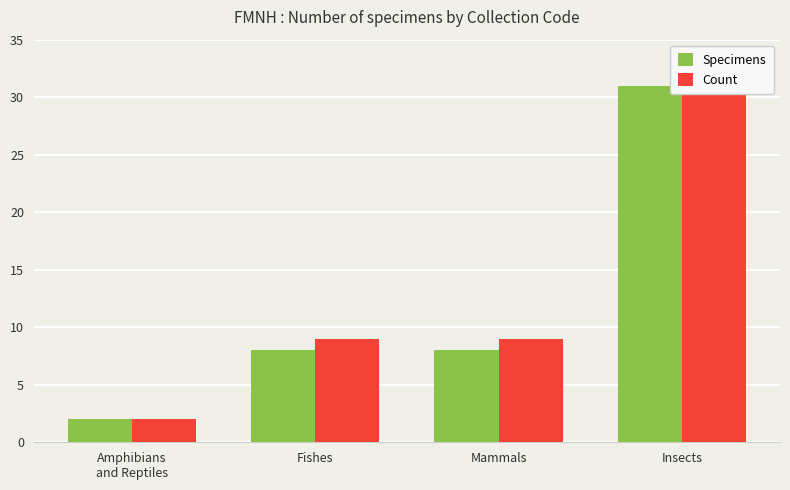

List the series in order of their overall mean, lowest first.

Specimens, Count